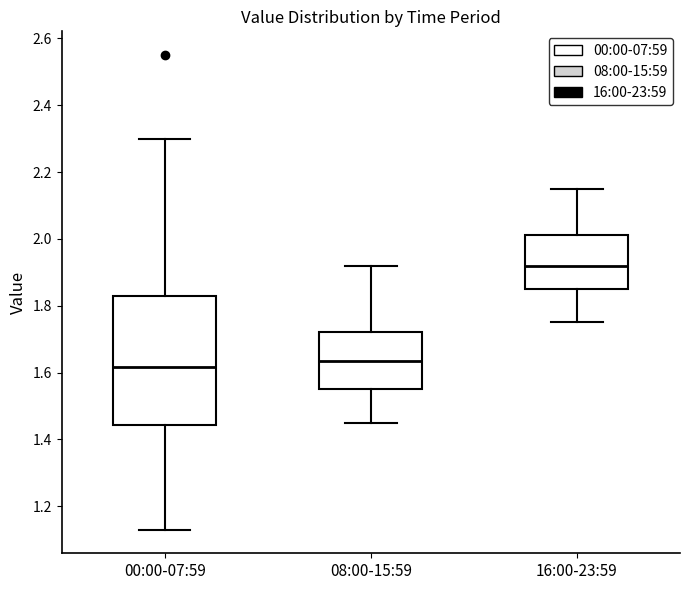

Which box has the highest median line?

16:00-23:59